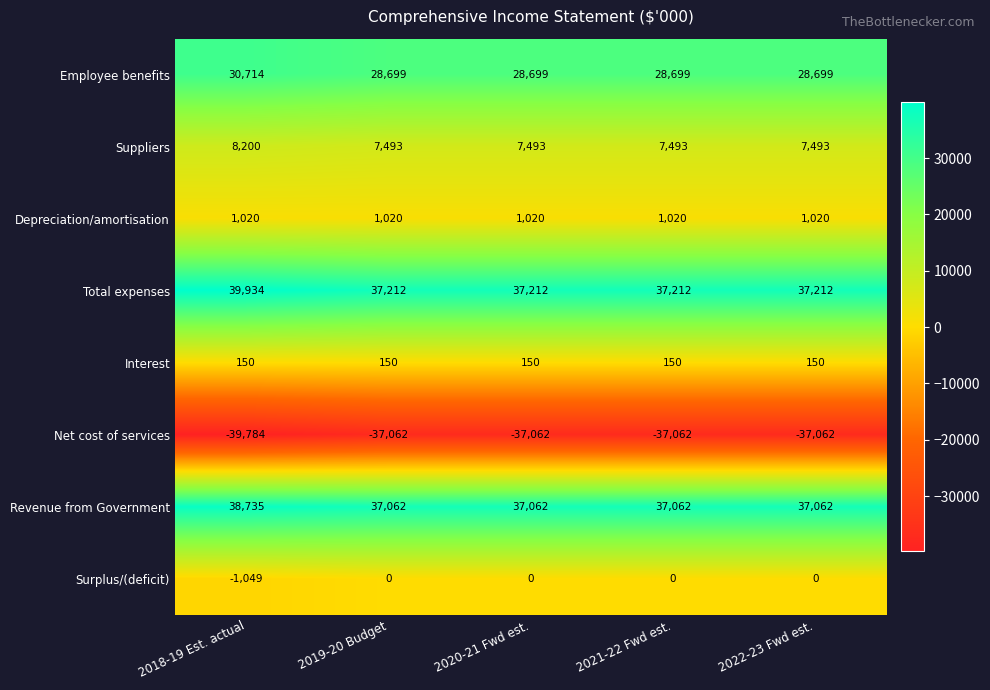

At which category is the sum across all series the highest?

2018-19 Est. actual